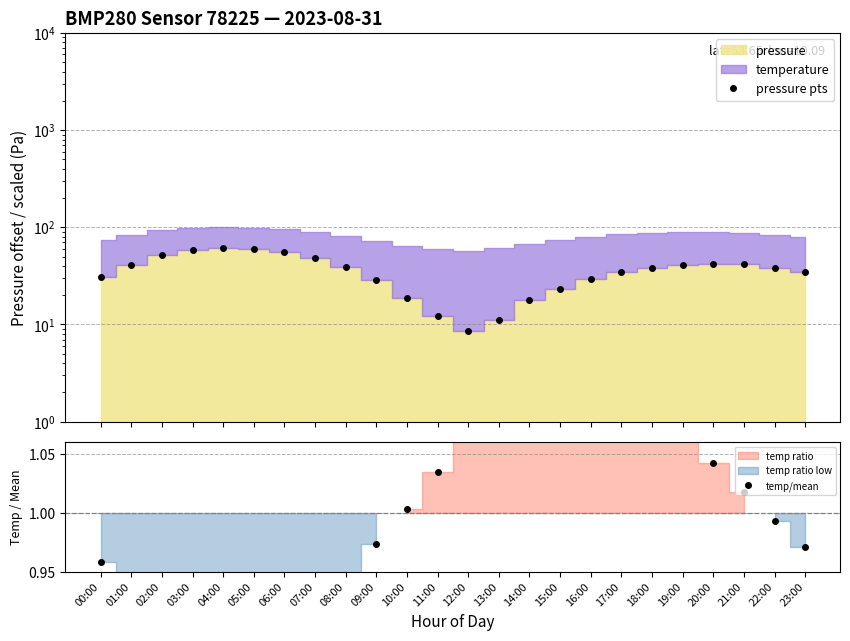

Rank the categories by pressure pts value from lowest to highest.

12:00, 13:00, 11:00, 14:00, 10:00, 15:00, 09:00, 16:00, 00:00, 17:00, 23:00, 18:00, 22:00, 08:00, 19:00, 01:00, 21:00, 20:00, 07:00, 02:00, 06:00, 03:00, 05:00, 04:00